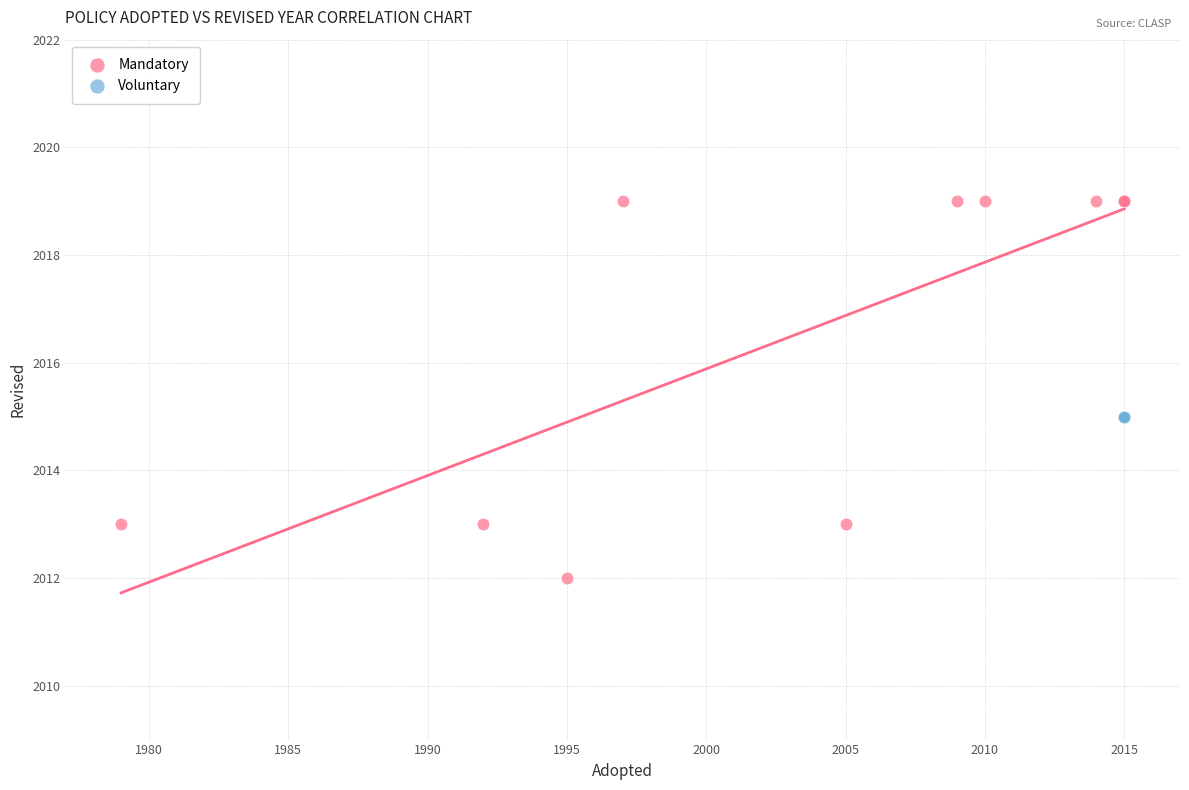

Which series contains the lowest Y value?

Mandatory